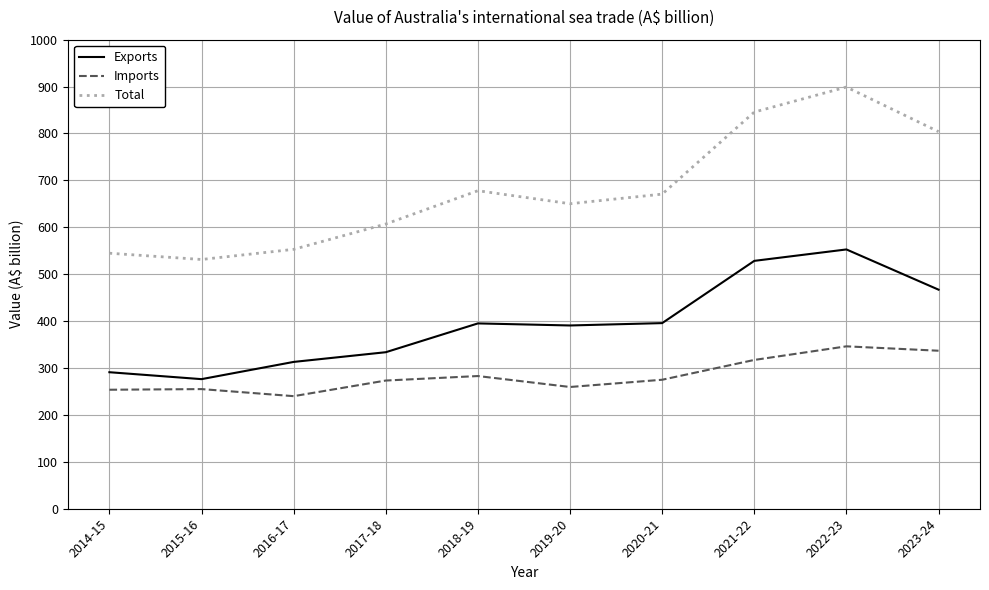

True or false: Exports and Imports cross at least once.

False